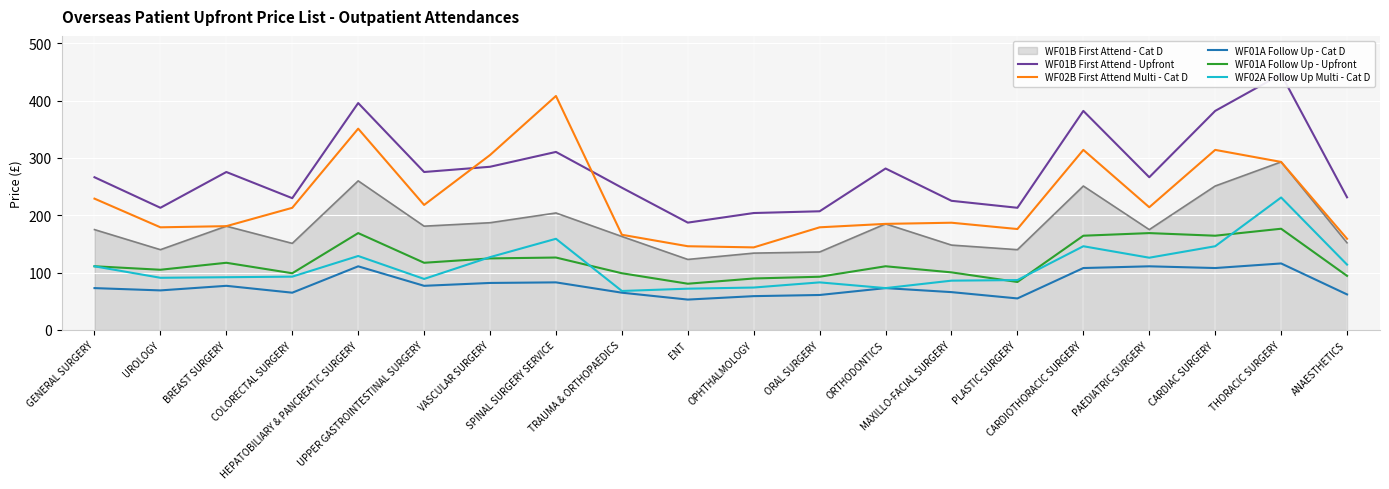

The value of WF01A Follow Up - Upfront at PLASTIC SURGERY is 83.7. True or false?

True